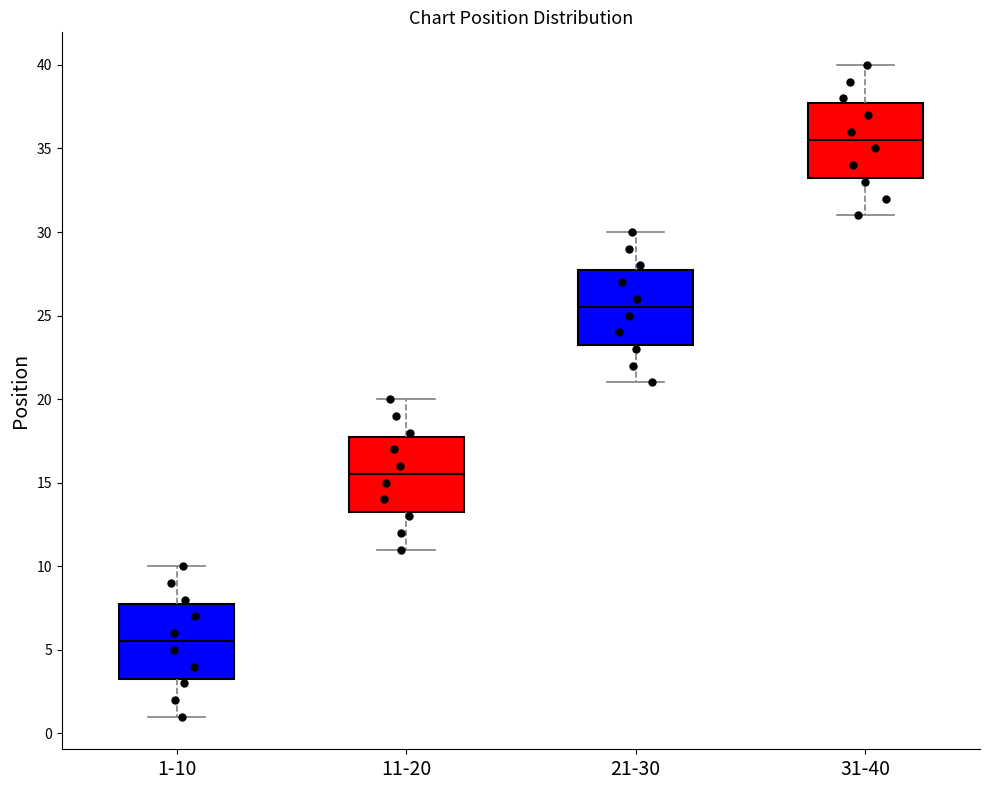

Where does the upper whisker of the box for 1-10 end on the y-axis? The values are not printed on the chart, so give them approximately, as read against the axis.

10.0